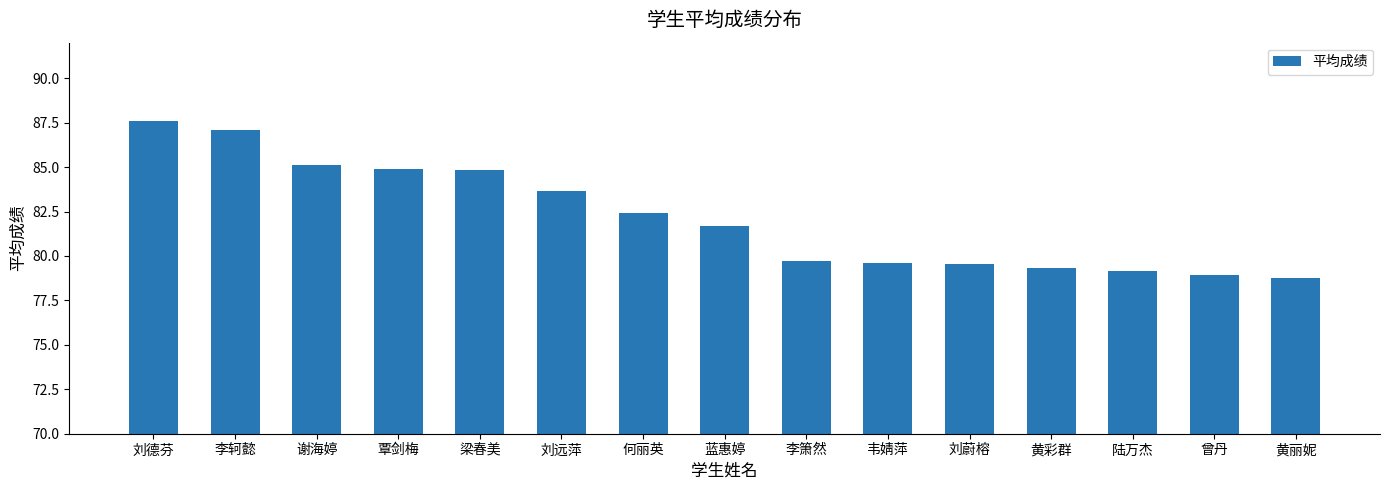

What is the sum of all values?

1232.5